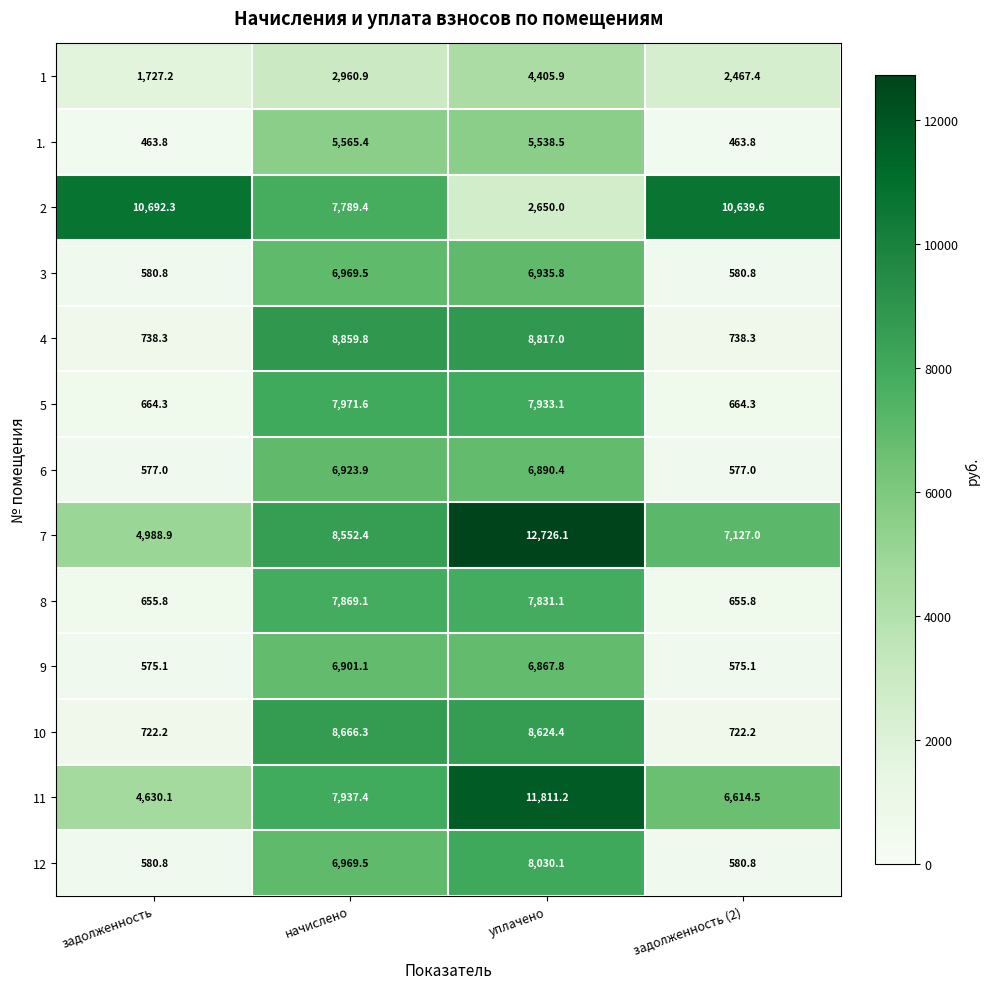

Rank the series by their maximum value, from lowest to highest.

1, 1., 9, 6, 3, 8, 5, 12, 10, 4, 2, 11, 7